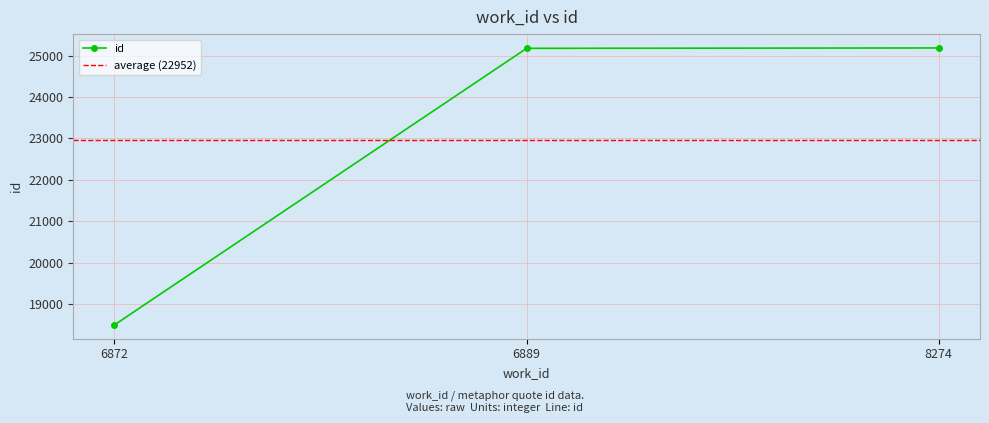

Which category has the highest value across all series?

8274